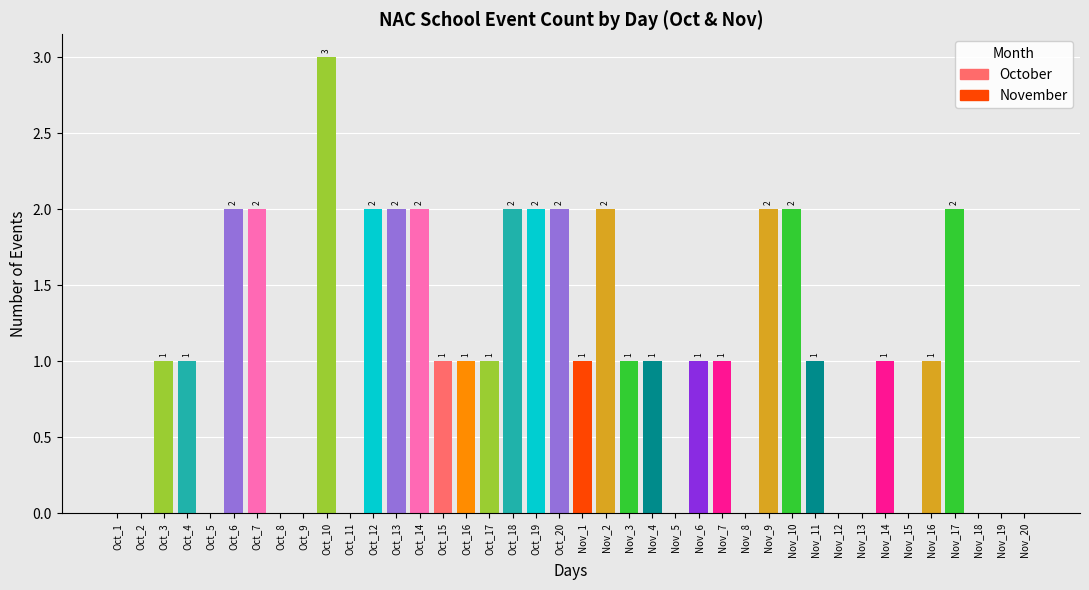

Between Oct_20 and Oct_13, which is larger?

Oct_20